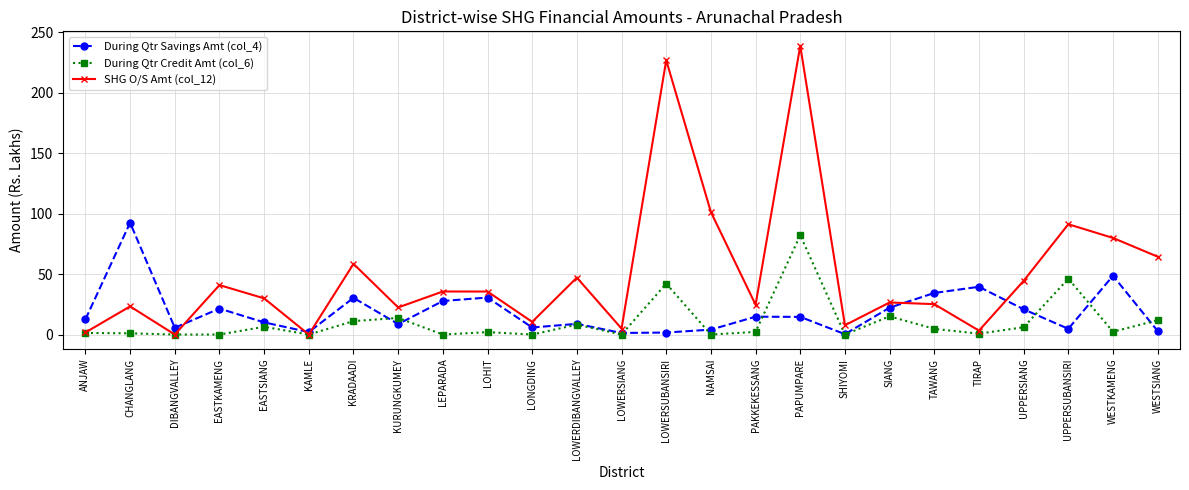

What is the approximate value of During Qtr Savings Amt (col_4) at LONGDING?

5.8